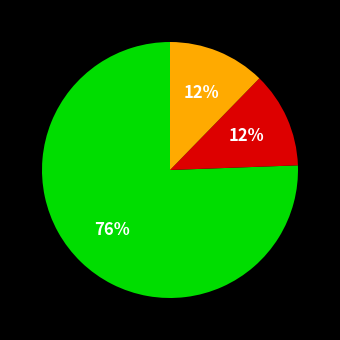

To the nearest percent, what is the average slice percentage?

33%